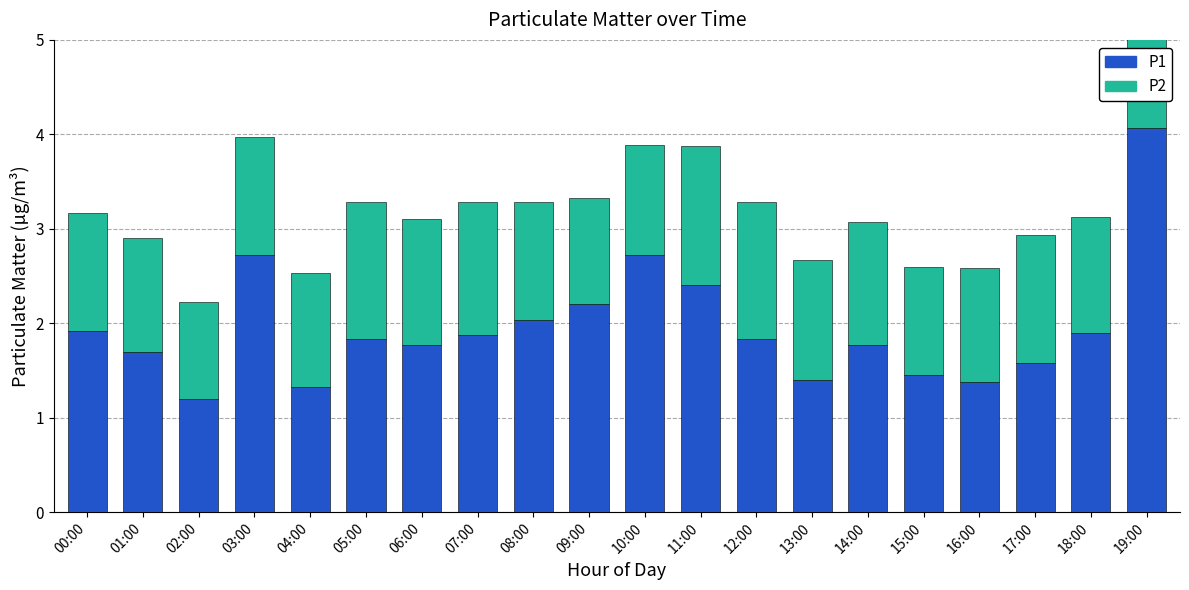

At how many categories does at least one series exceed 1?

20